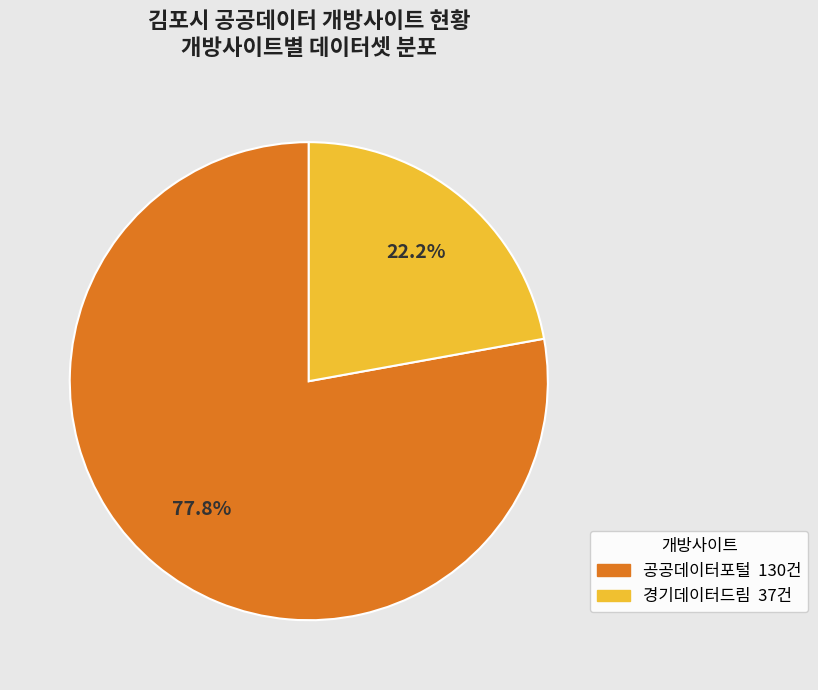

Between 경기데이터드림 and 공공데이터포털, which is larger?

공공데이터포털